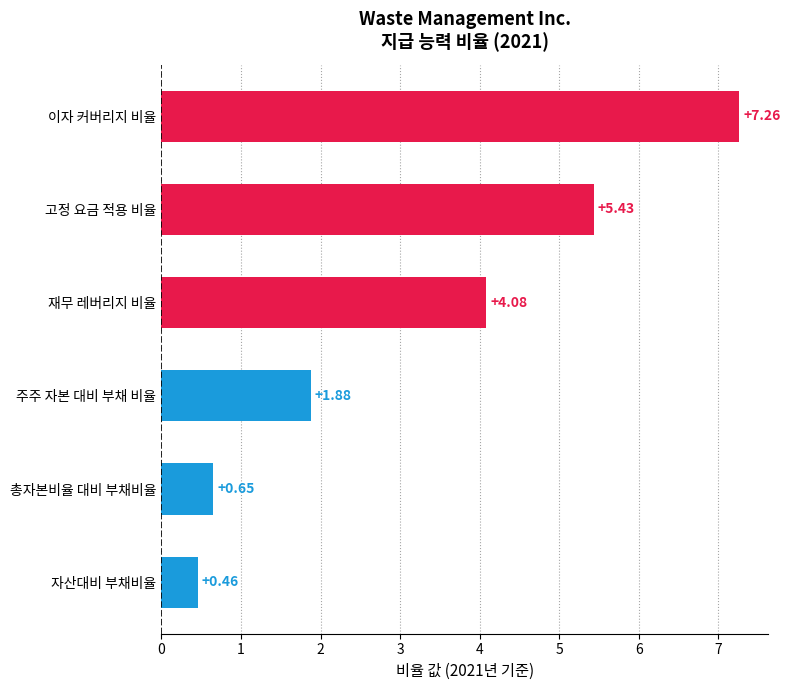

List the labels in order of value, largest first.

이자 커버리지 비율, 고정 요금 적용 비율, 재무 레버리지 비율, 주주 자본 대비 부채 비율, 총자본비율 대비 부채비율, 자산대비 부채비율